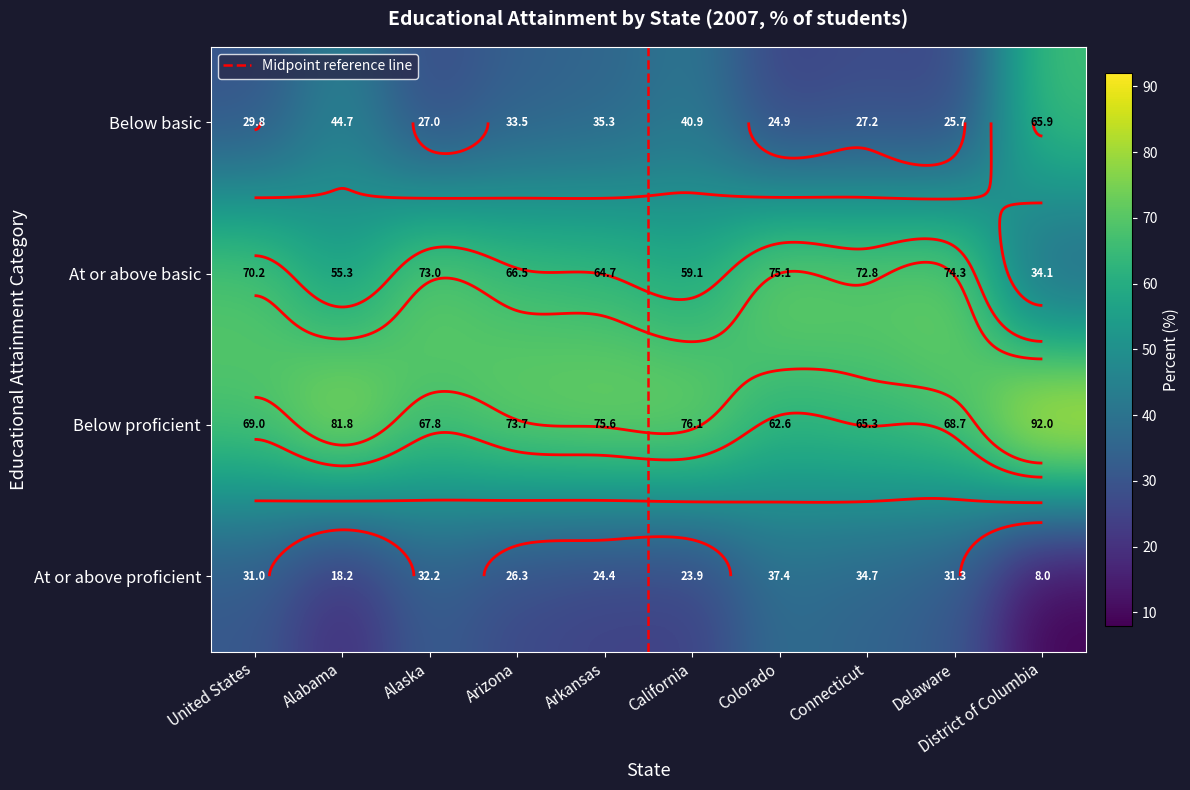

Reading left to right, extract all data points from this chart.

Below basic: United States=29.8	Alabama=44.7	Alaska=27.0	Arizona=33.5	Arkansas=35.3	California=40.9	Colorado=24.9	Connecticut=27.2	Delaware=25.7	District of Columbia=65.9
At or above basic: United States=70.2	Alabama=55.3	Alaska=73.0	Arizona=66.5	Arkansas=64.7	California=59.1	Colorado=75.1	Connecticut=72.8	Delaware=74.3	District of Columbia=34.1
Below proficient: United States=31.0	Alabama=18.2	Alaska=32.2	Arizona=26.3	Arkansas=24.4	California=23.9	Colorado=37.4	Connecticut=34.7	Delaware=31.3	District of Columbia=8.0
At or above proficient: United States=69.0	Alabama=81.8	Alaska=67.8	Arizona=73.7	Arkansas=75.6	California=76.1	Colorado=62.6	Connecticut=65.3	Delaware=68.7	District of Columbia=92.0